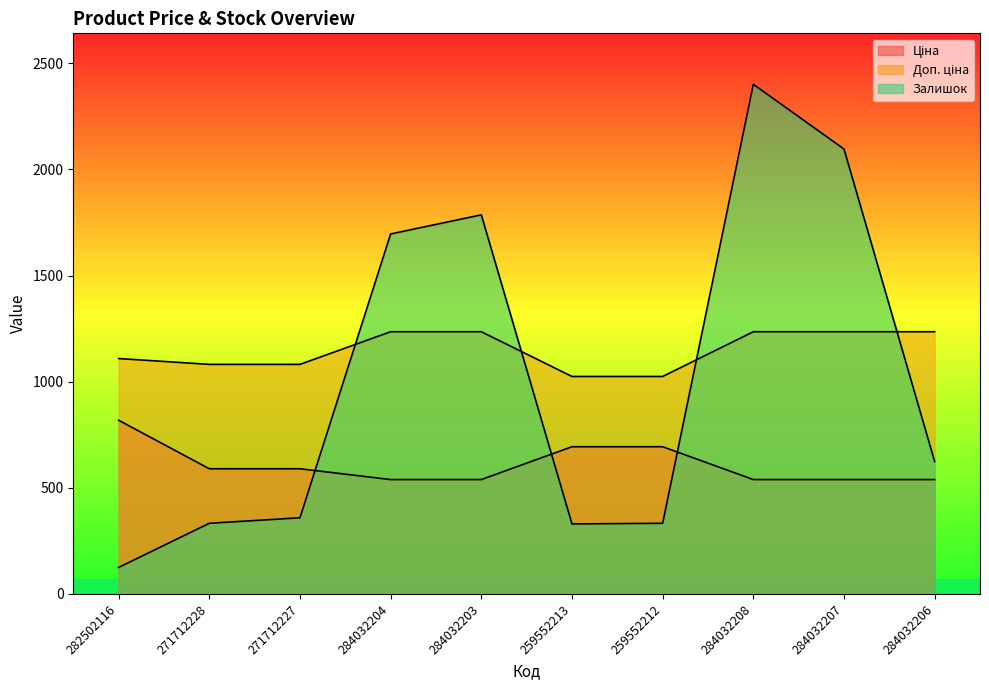

How many interior local peaks does the Залишок series have?

2